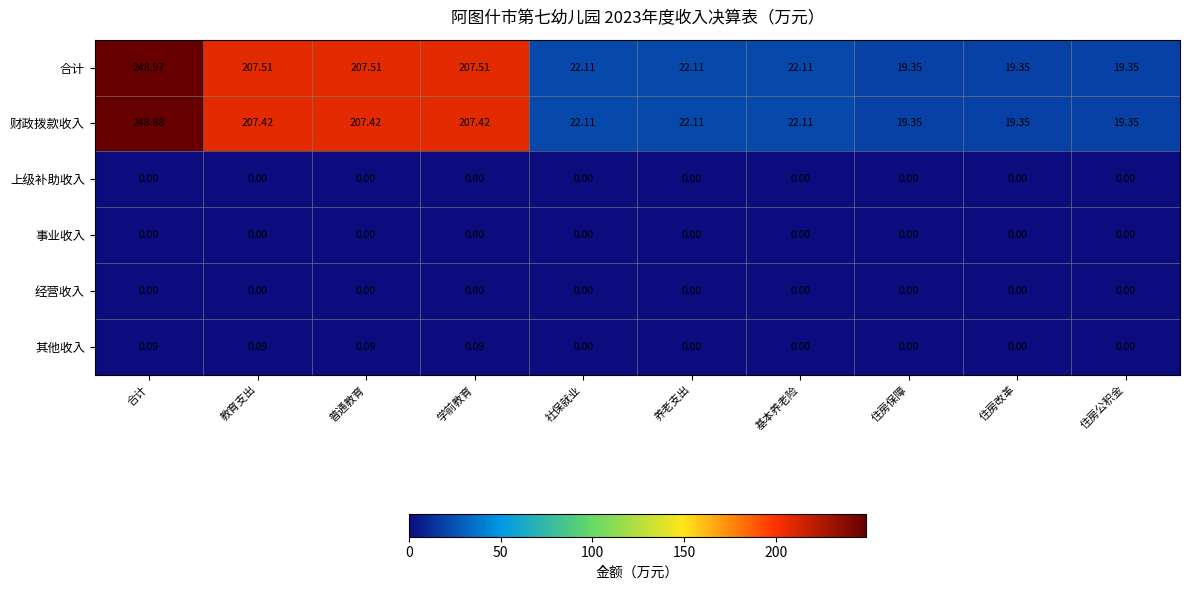

Which series has the widest spread of values?

合计